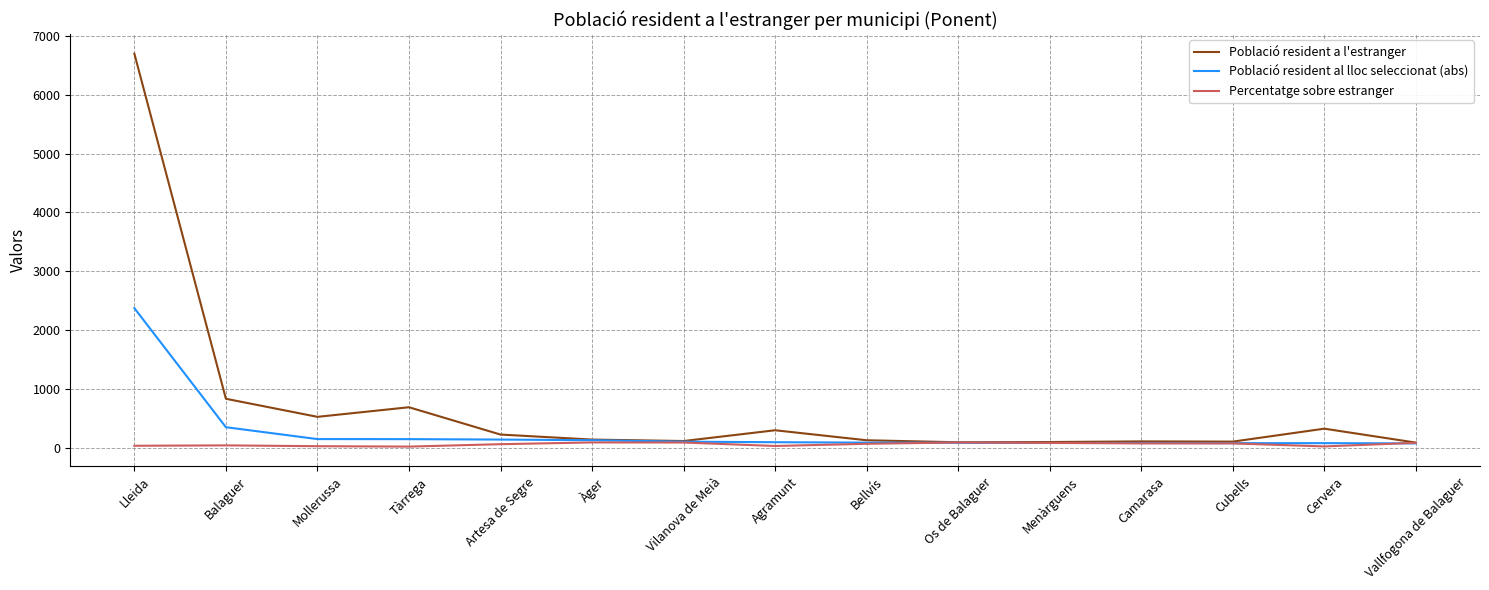

What is the maximum value for Població resident al lloc seleccionat (abs)?

2374.0